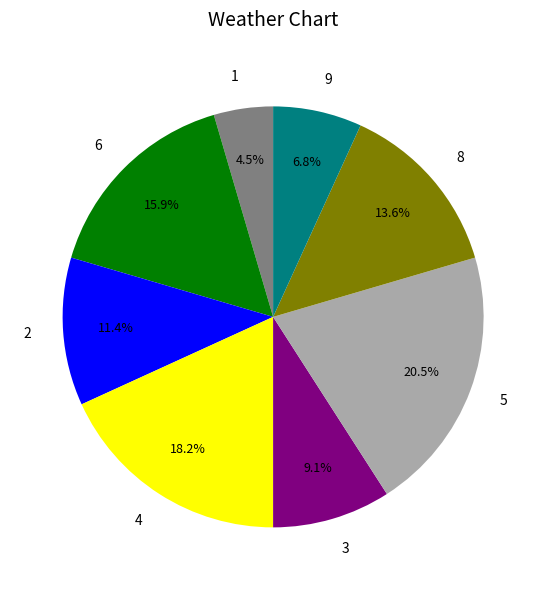

Which category has the biggest portion of the pie?

5